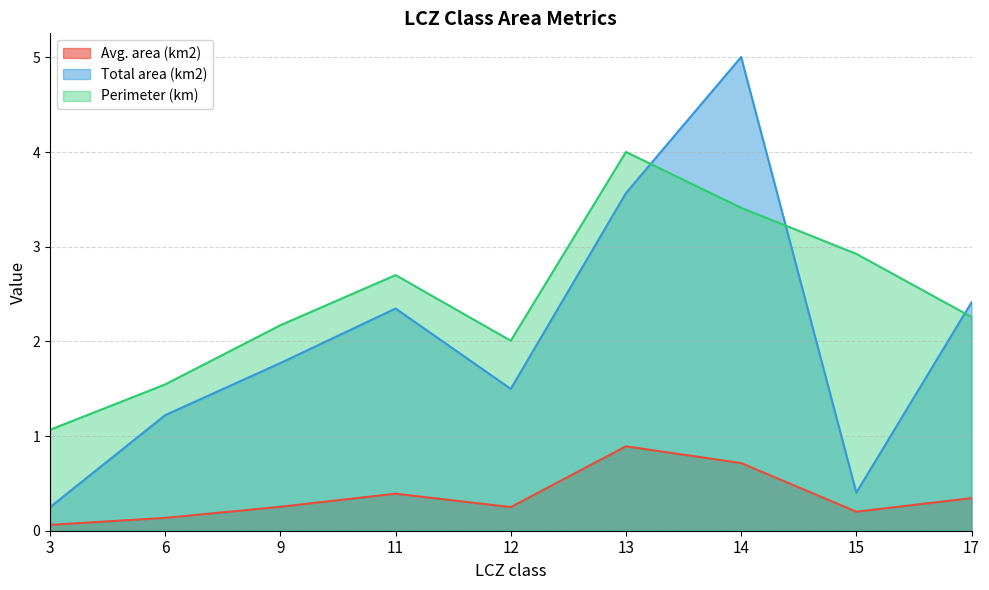

What is the total value across all series at 11?

5.4